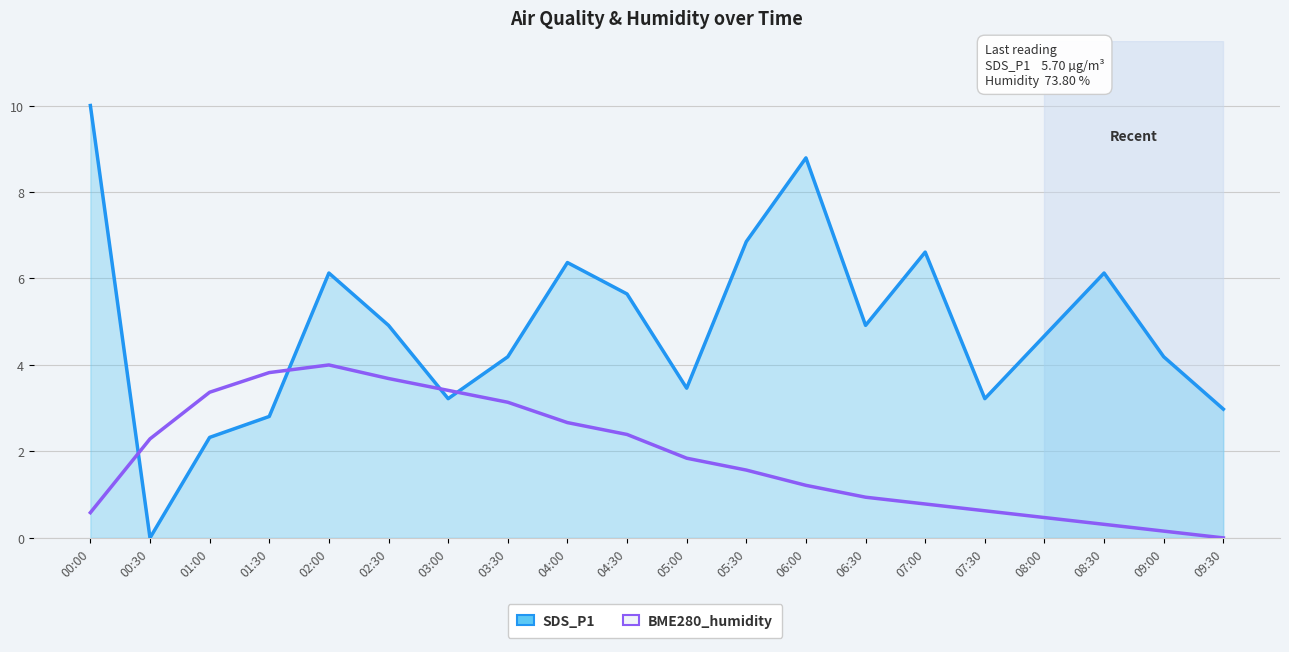

What is the maximum value shown in the chart?

10.0